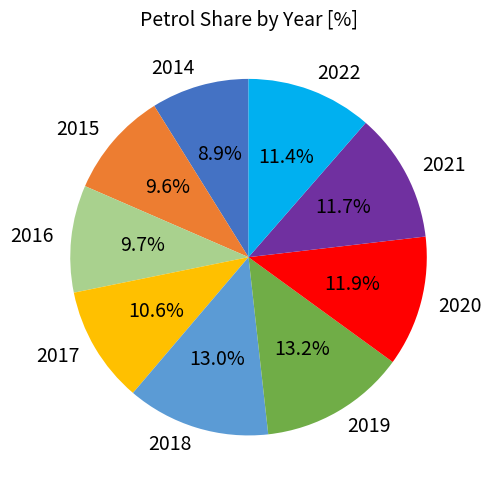

To the nearest percent, what is the combined percentage of 2014 and 2016?

19%